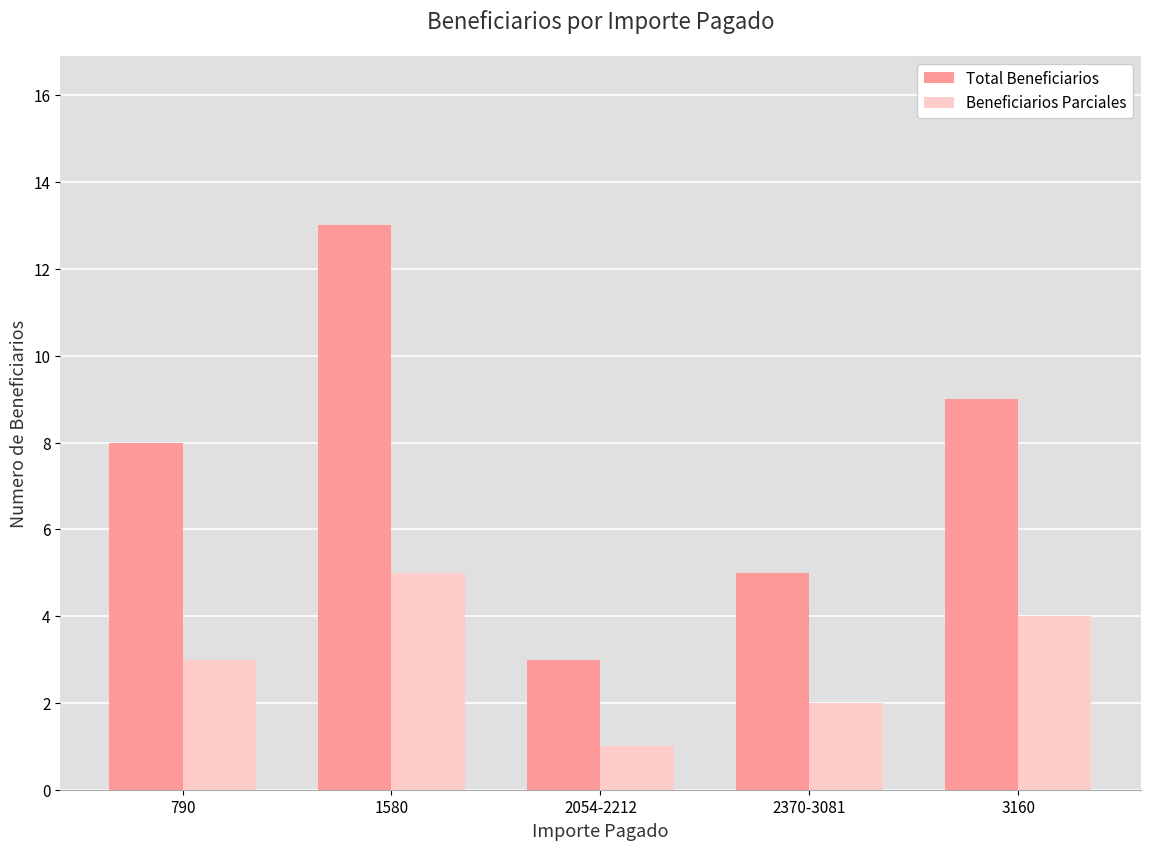

Does the chart contain stacked bars?

No